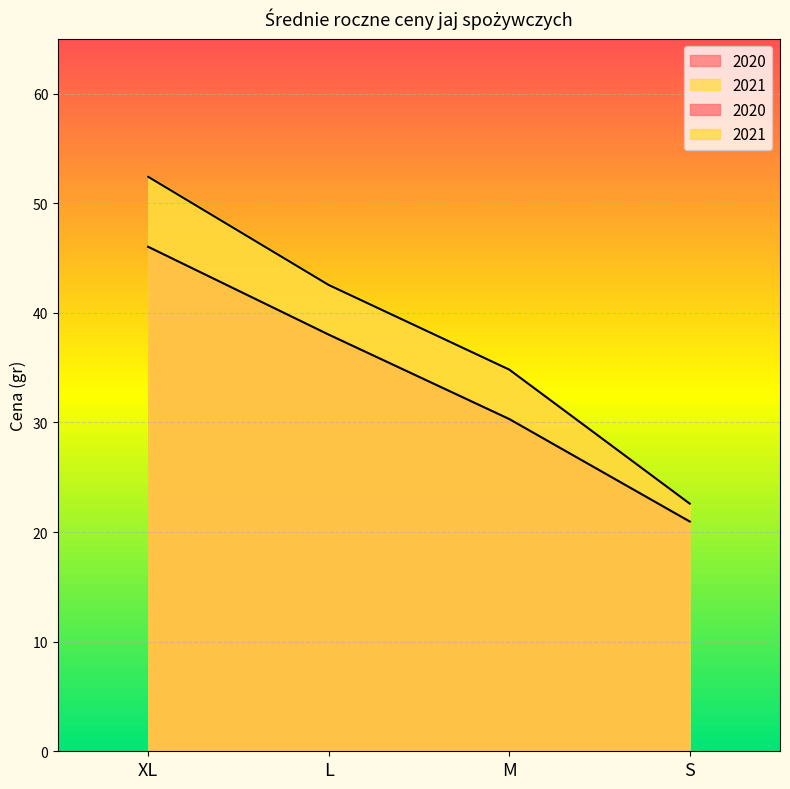

Is the value of 2021 at S greater than the value of 2020 at L?

No